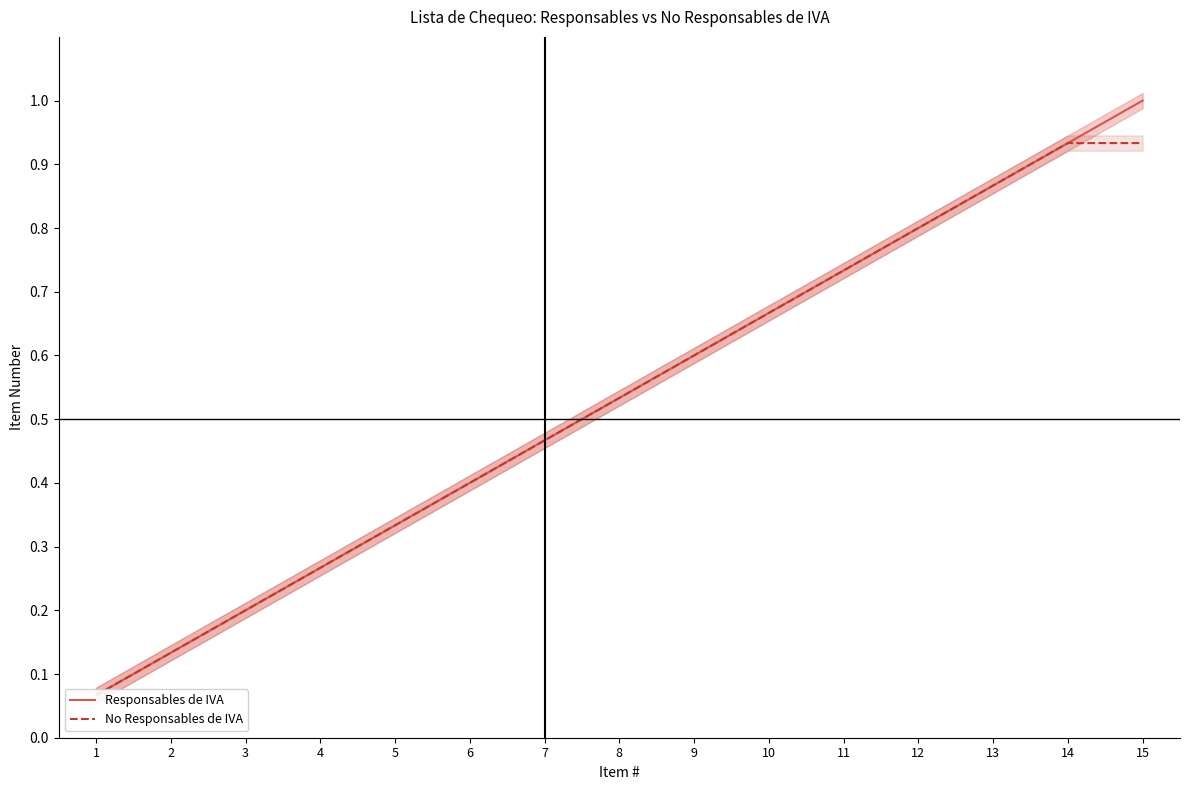

Reading left to right, transcribe all the data shown in this chart.

Responsables de IVA: 1=0.1	2=0.1	3=0.2	4=0.3	5=0.3	6=0.4	7=0.5	8=0.5	9=0.6	10=0.7	11=0.7	12=0.8	13=0.9	14=0.9	15=1.0
No Responsables de IVA: 1=0.1	2=0.1	3=0.2	4=0.3	5=0.3	6=0.4	7=0.5	8=0.5	9=0.6	10=0.7	11=0.7	12=0.8	13=0.9	14=0.9	15=0.9